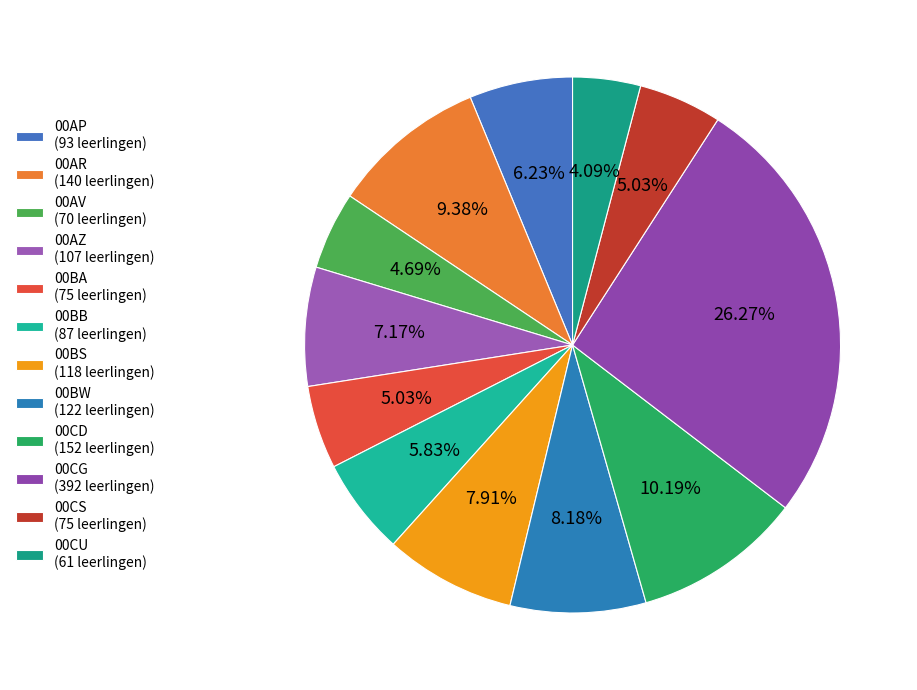

Count the number of slices in the pie.

12